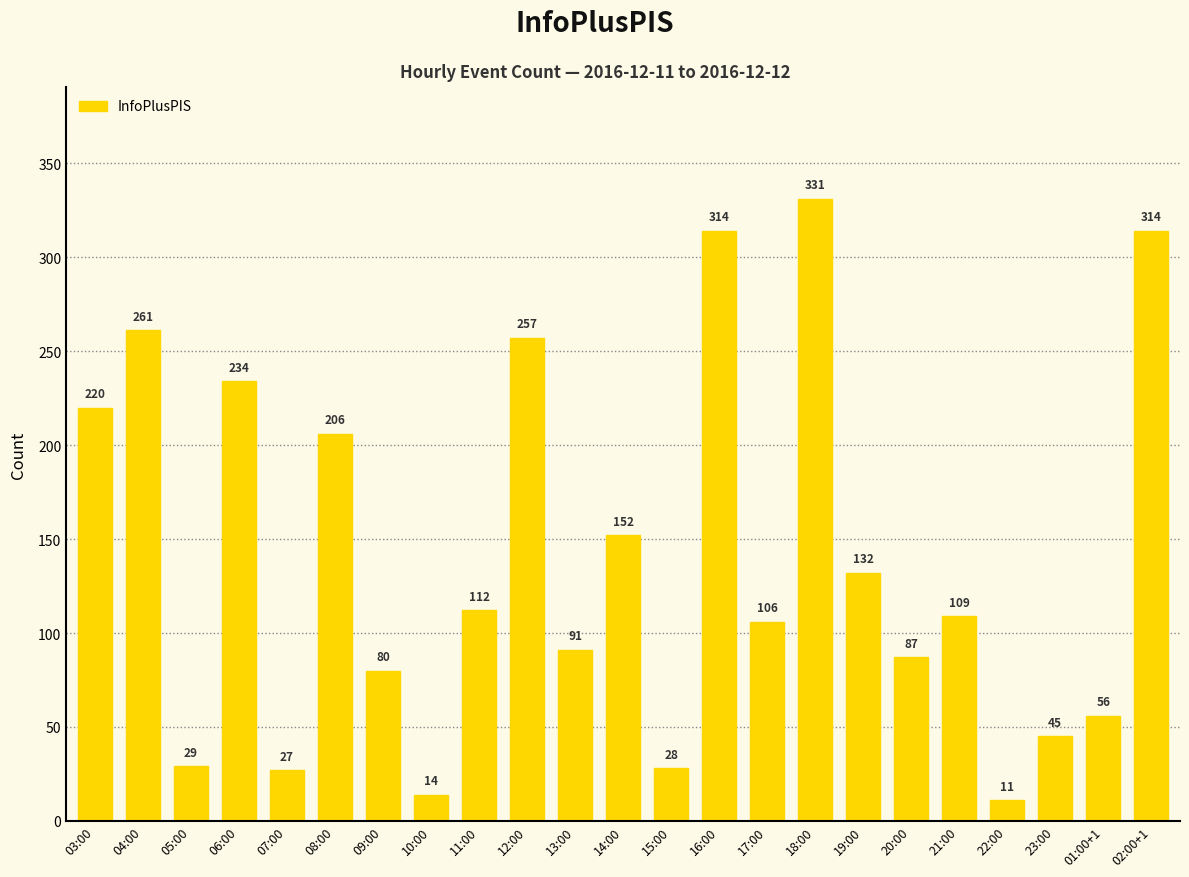

What is the greatest value displayed?

331